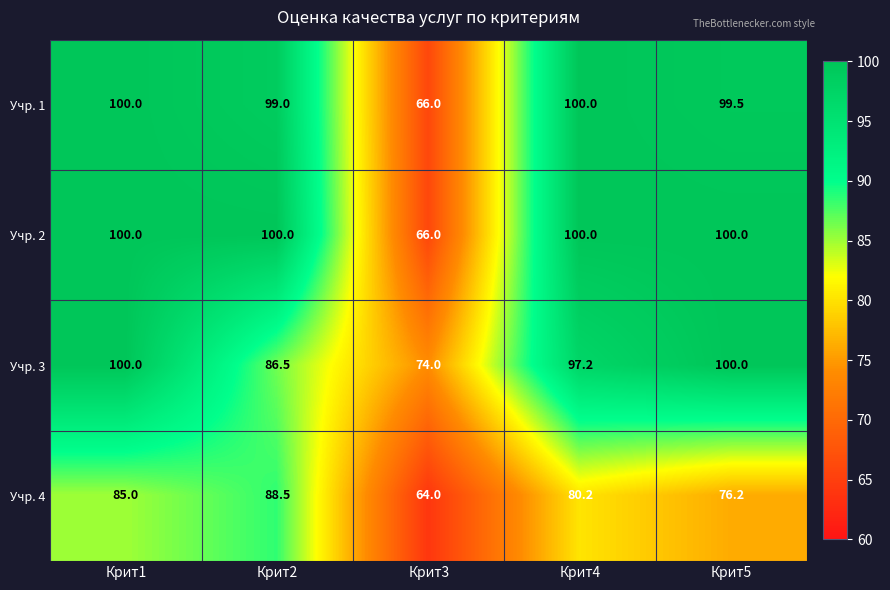

How many values in the Учр. 4 series are below 80?

2